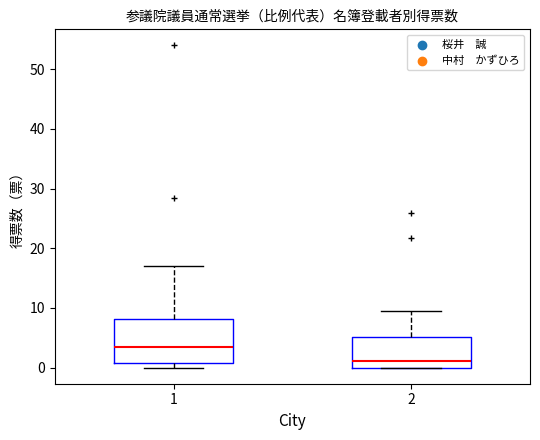

Comparing the boxes themselves (not the whiskers), which one is the tallest?

1